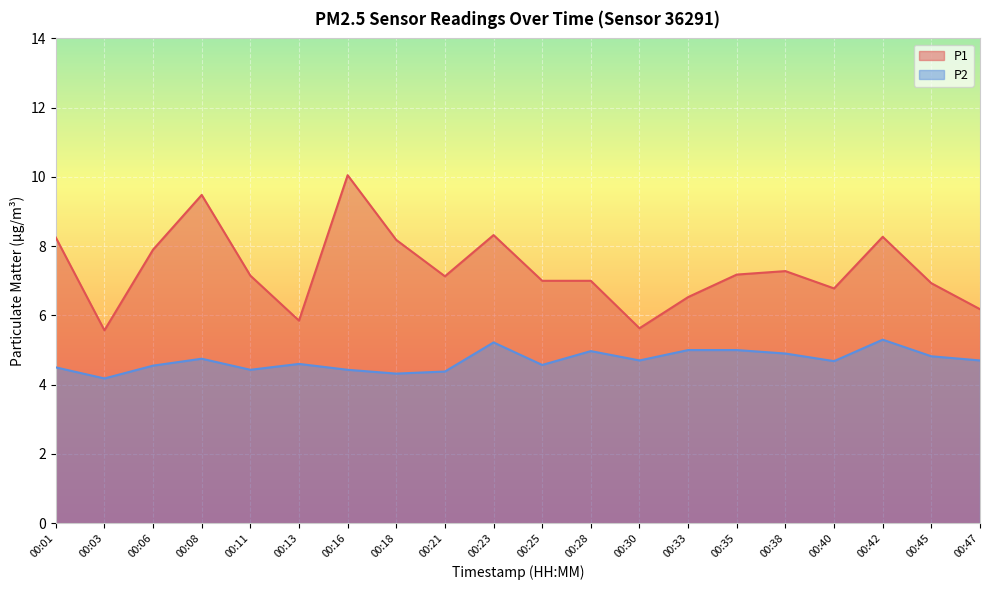

How many data points in P1 are less than 7?

7